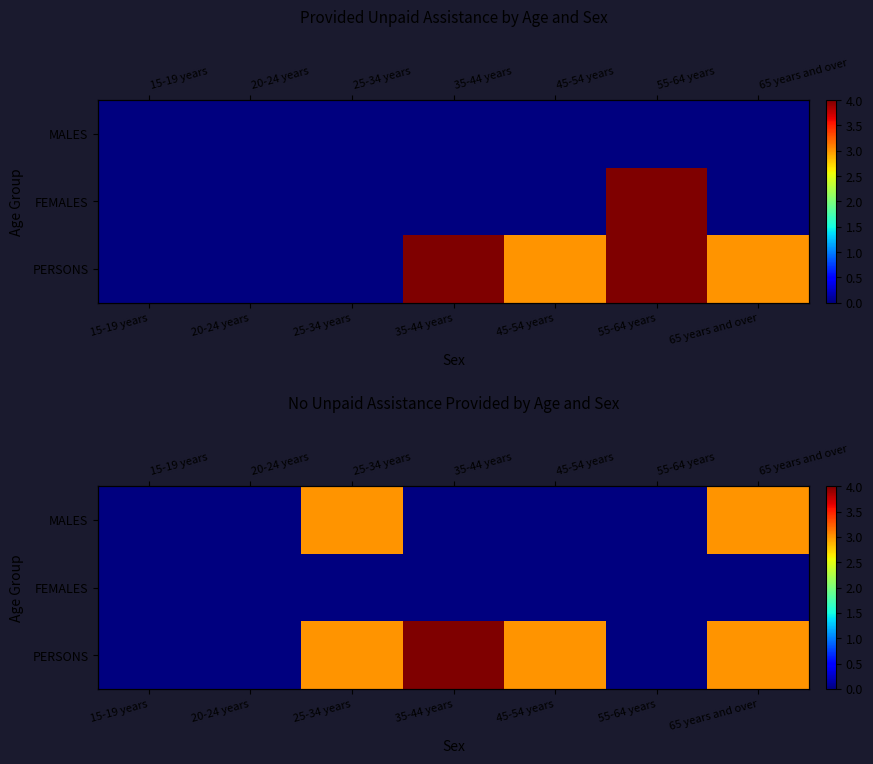

Is it true that FEMALES equals 0 at 25-34 years?

True